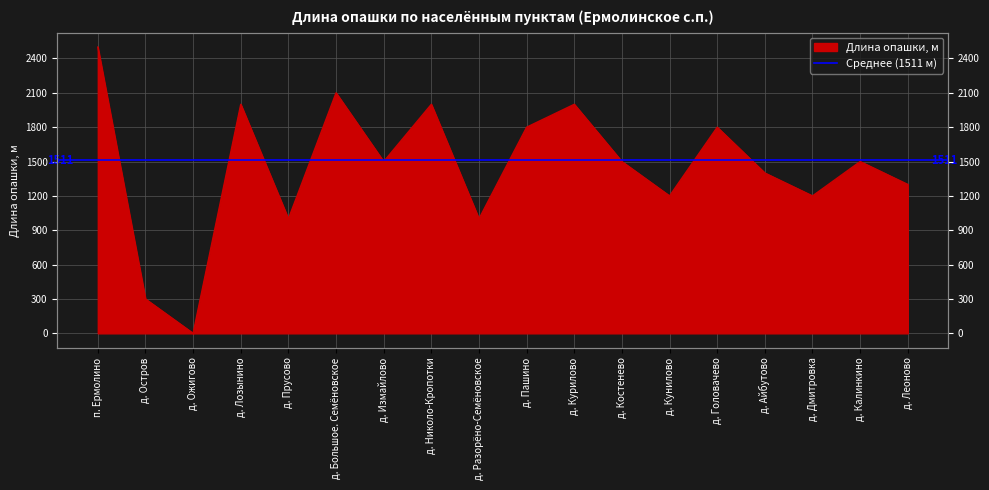

Does the chart have visible grid lines?

Yes